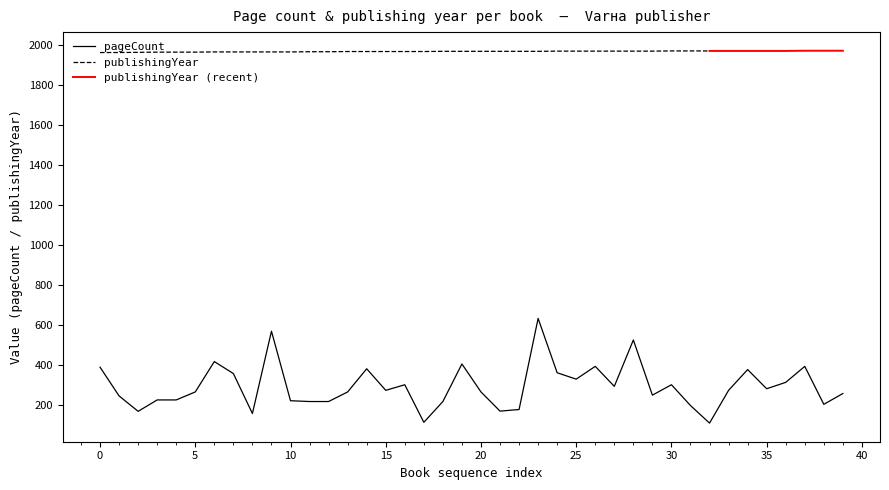

What is the minimum value shown in the chart?

108